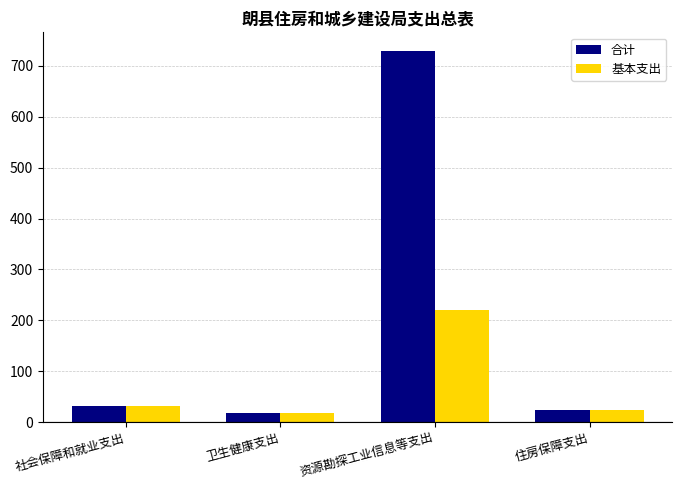

What are all the series names shown in the legend?

合计, 基本支出